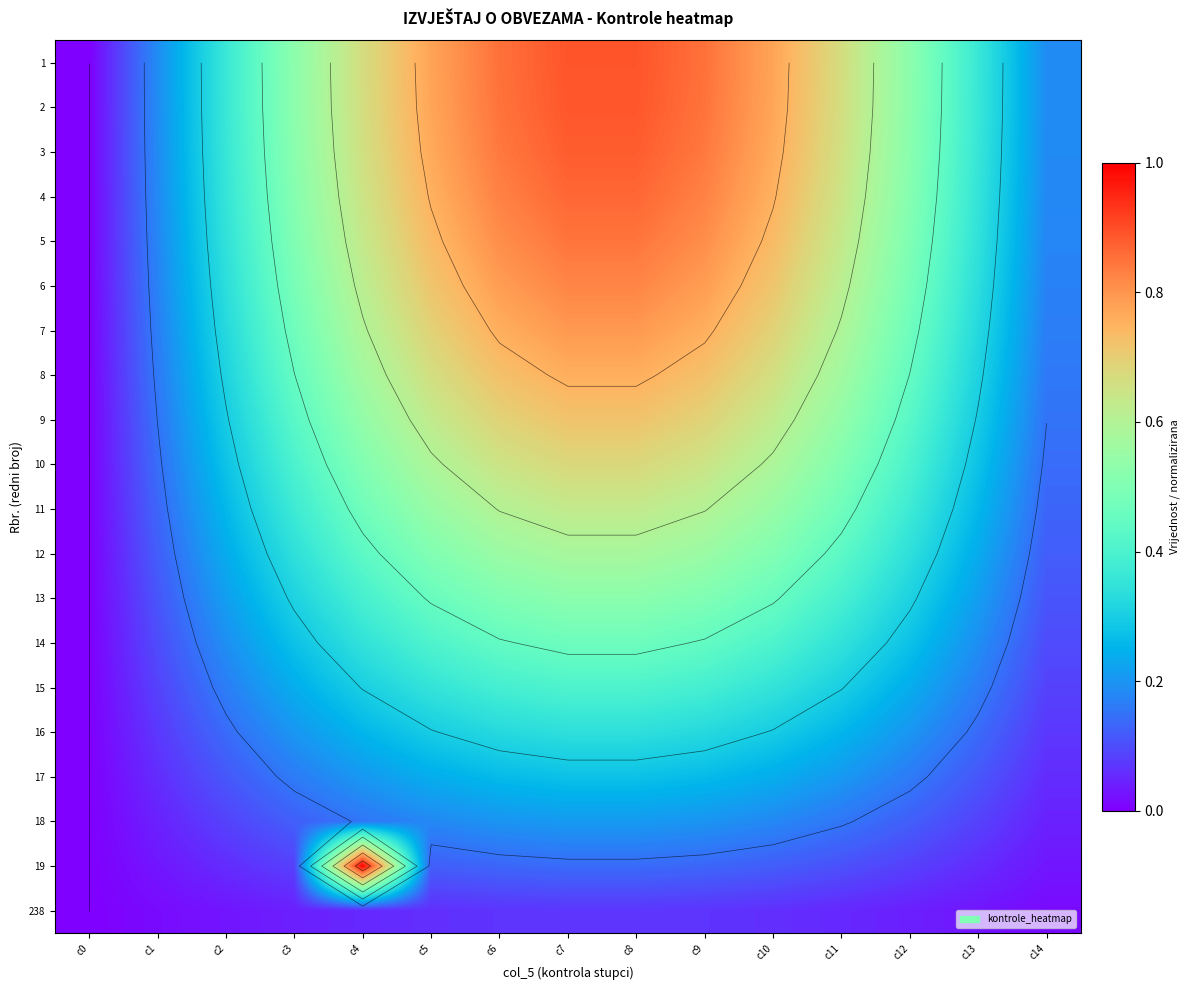

At which label is 7 closest to 0?

c0